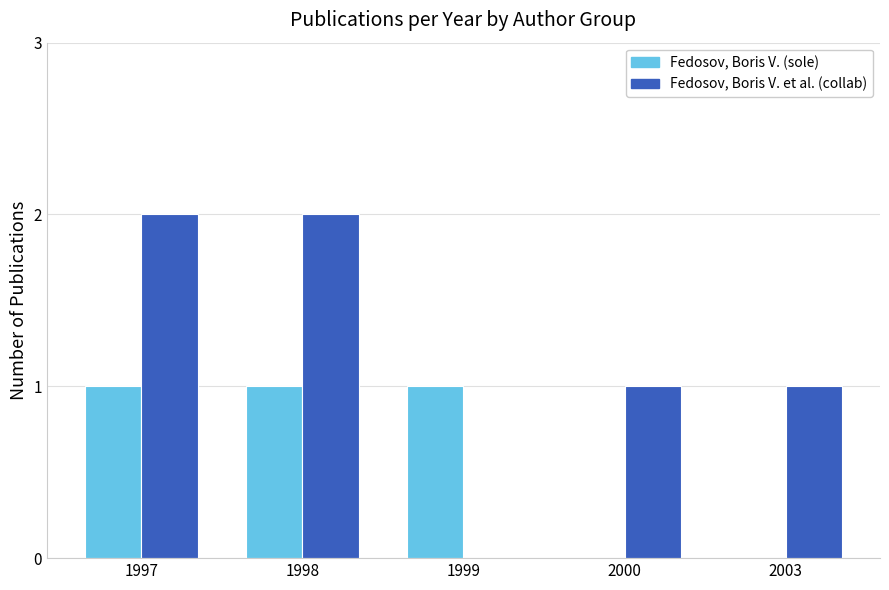

Which series has the largest total across all categories?

Fedosov, Boris V. et al. (collab)